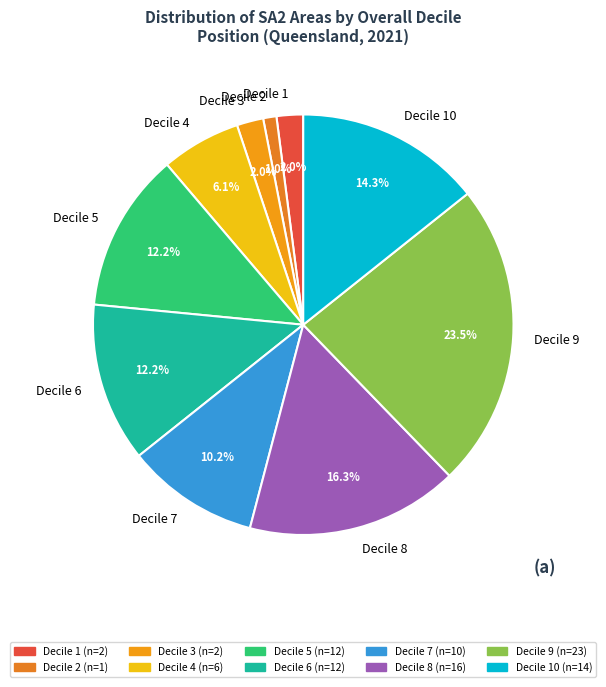

Count the number of slices in the pie.

10